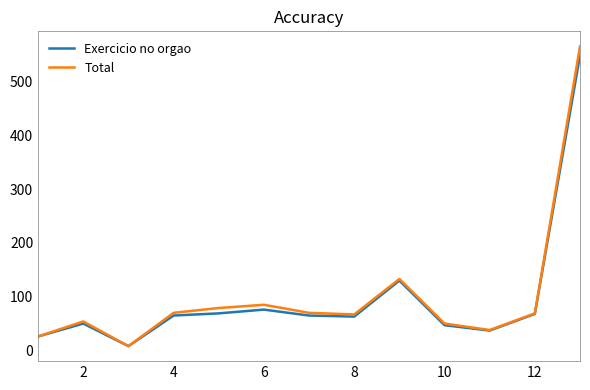

True or false: Exercicio no orgao has a value of 16 at 12.

False